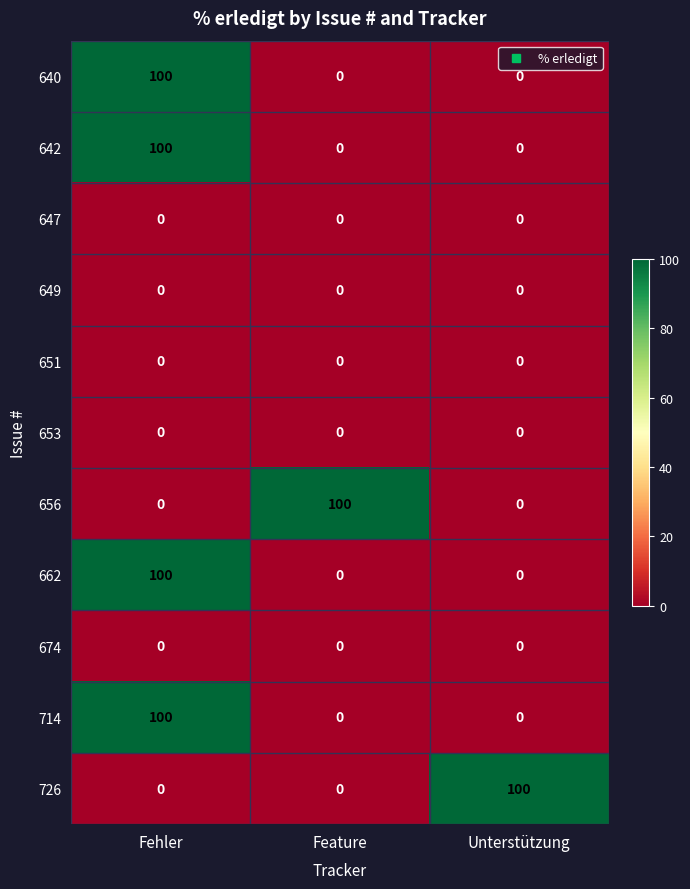

What is the sum of the 656 values at Fehler and Feature?

100